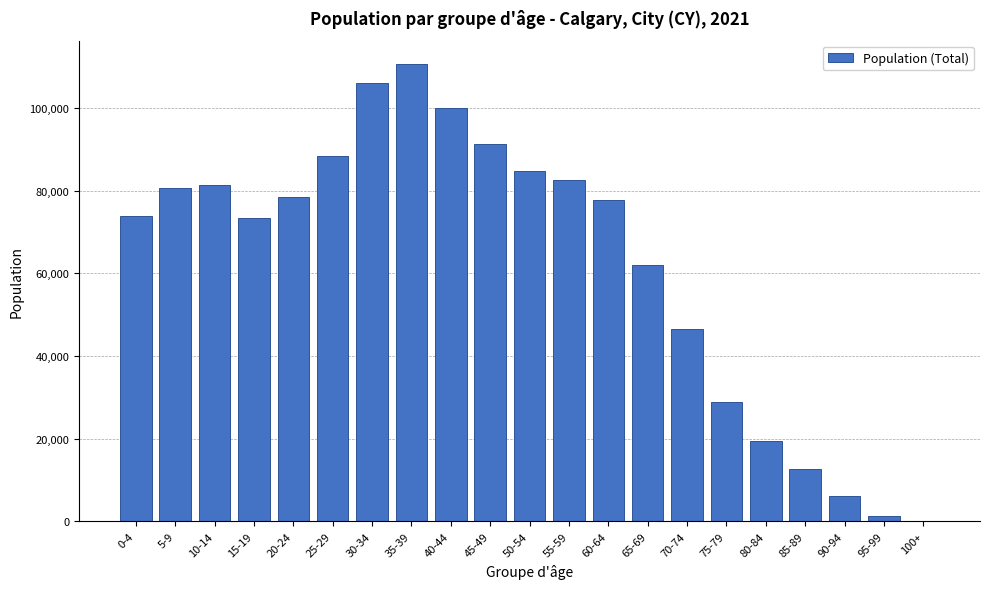

At which label is the value closest to 55480?

65-69